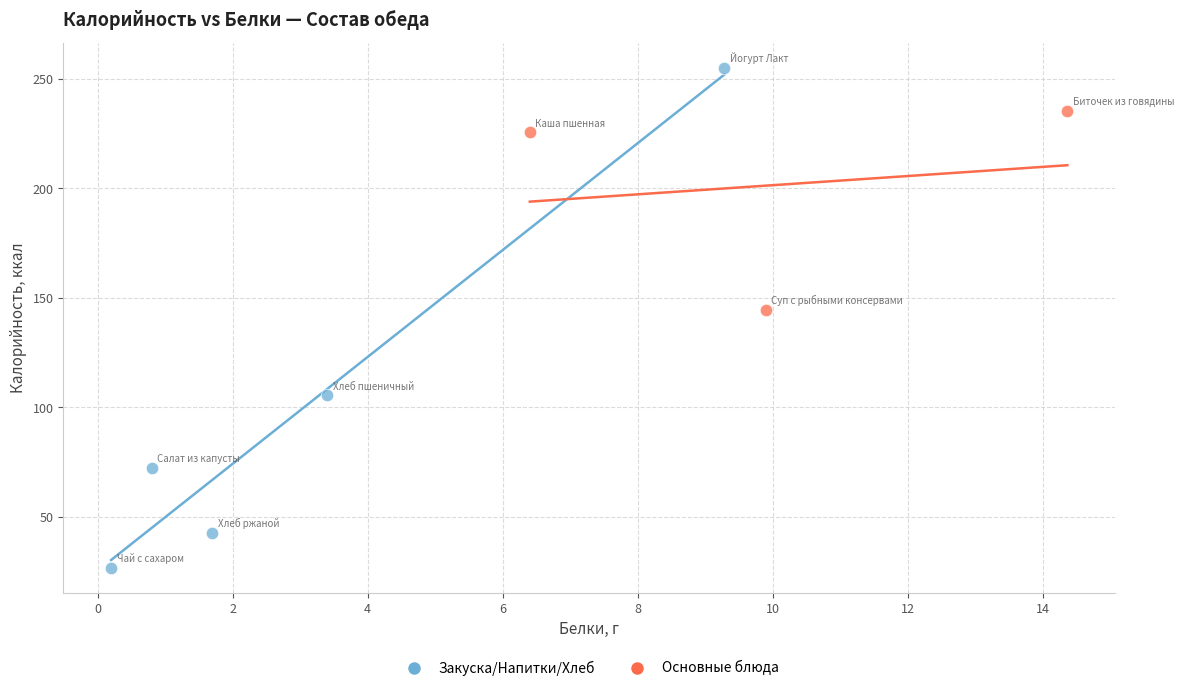

Which series reaches the maximum Y coordinate?

Закуска/Напитки/Хлеб